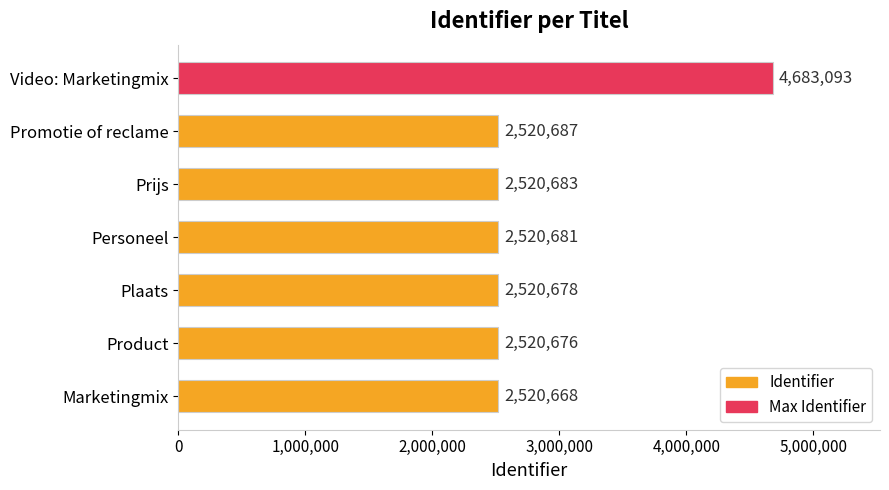

At which label is the value closest to 3601880?

Promotie of reclame